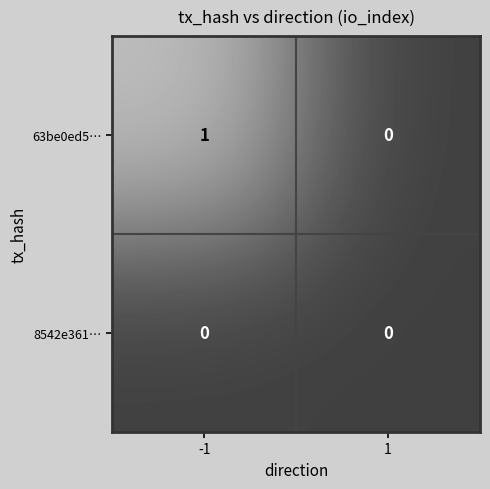

Which series changed the most between -1 and 1?

63be0ed5…